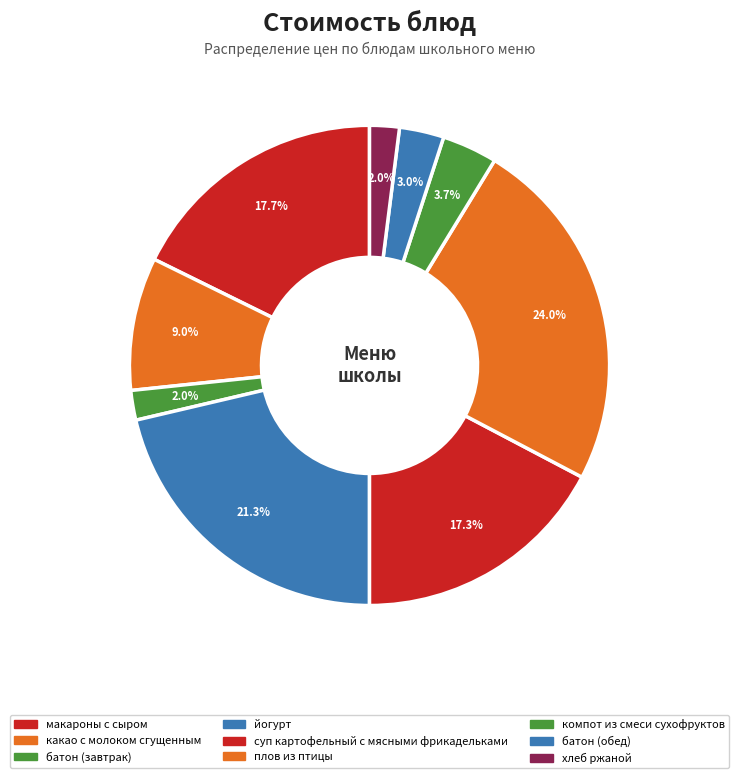

To the nearest percent, what percentage of the pie is батон (завтрак)?

2%